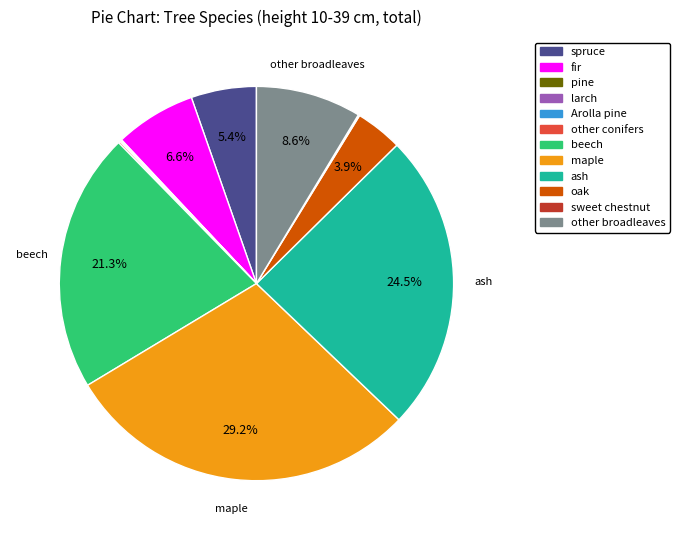

True or false: oak accounts for 17% of the total.

False